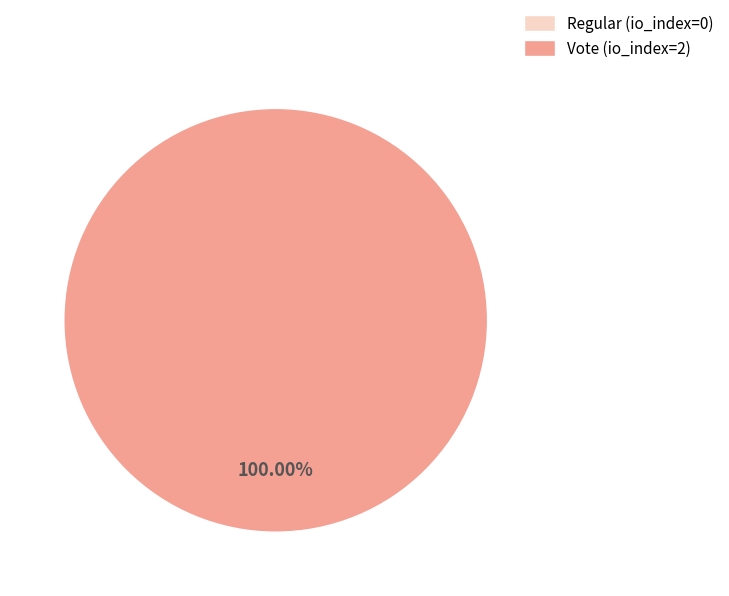

The Regular slice represents 0% of the pie. True or false?

True